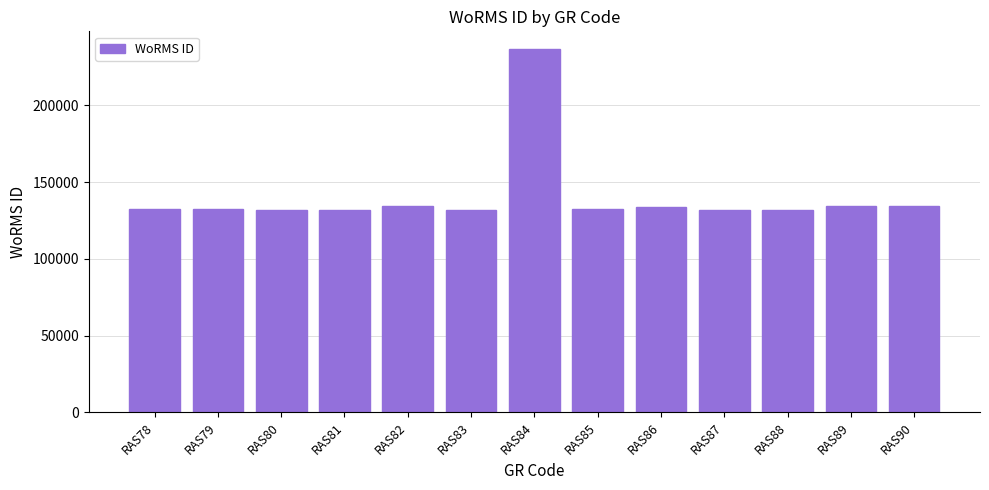

What is the change in value from RAS81 to RAS88?

+259